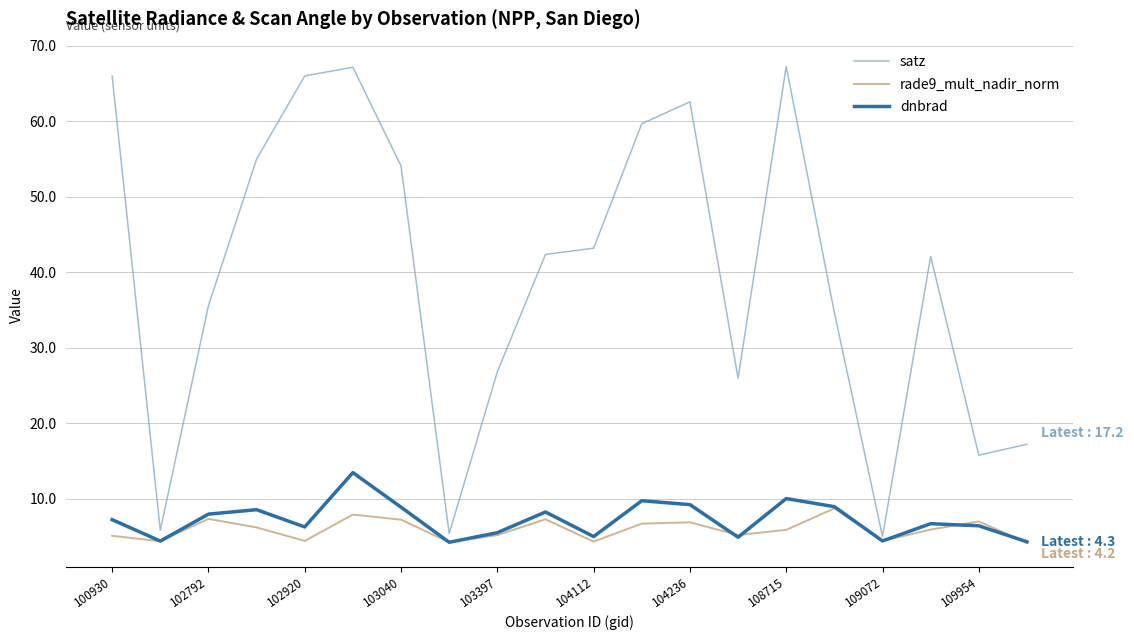

What is the difference between the maximum and minimum values in the dnbrad series?

9.2